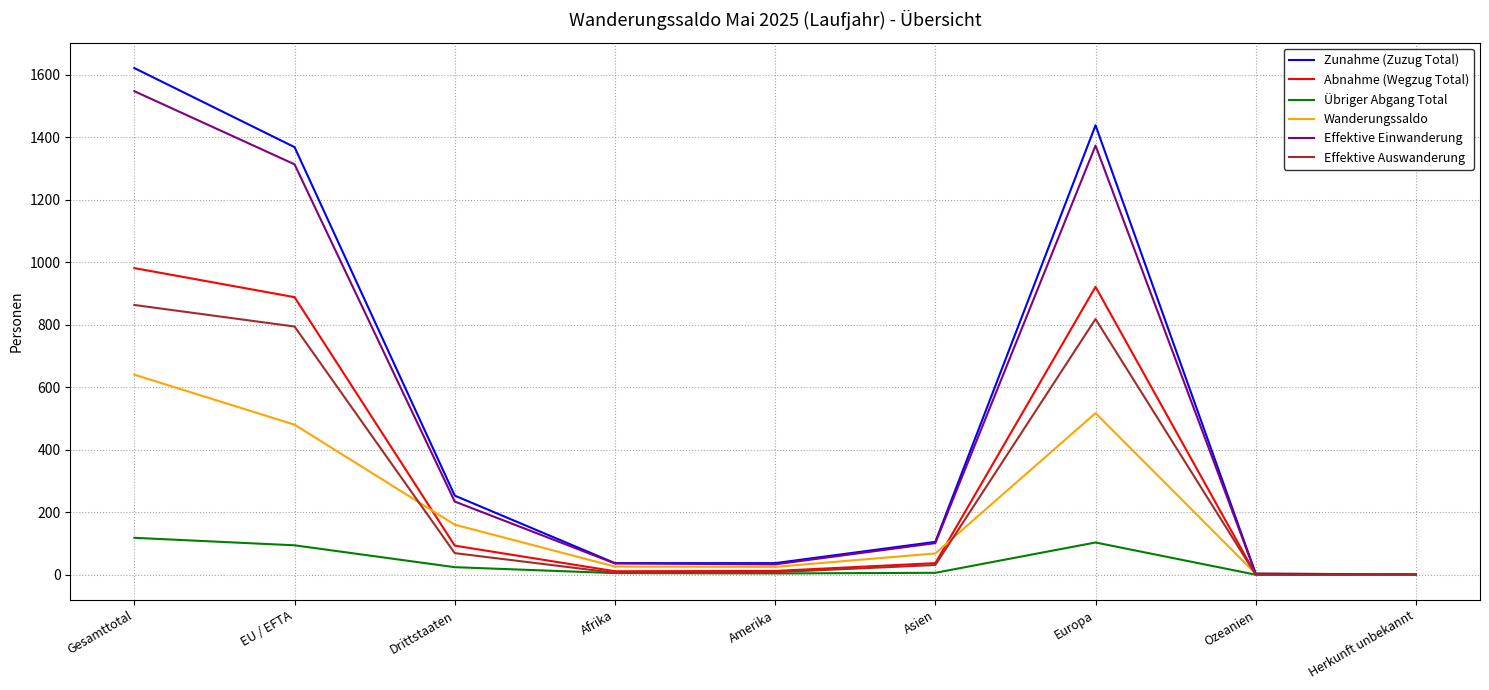

What position from the left is Europa?

7